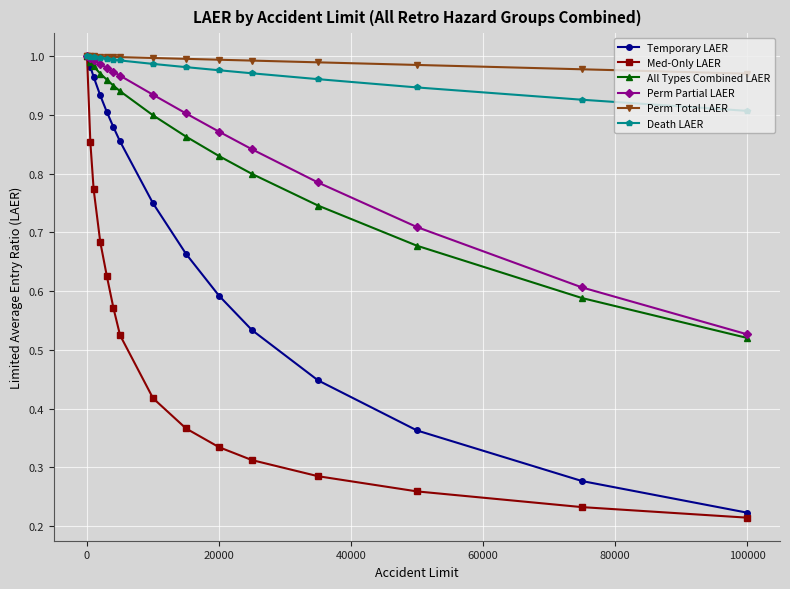

True or false: Med-Only LAER has more than 1 interior local peaks.

False